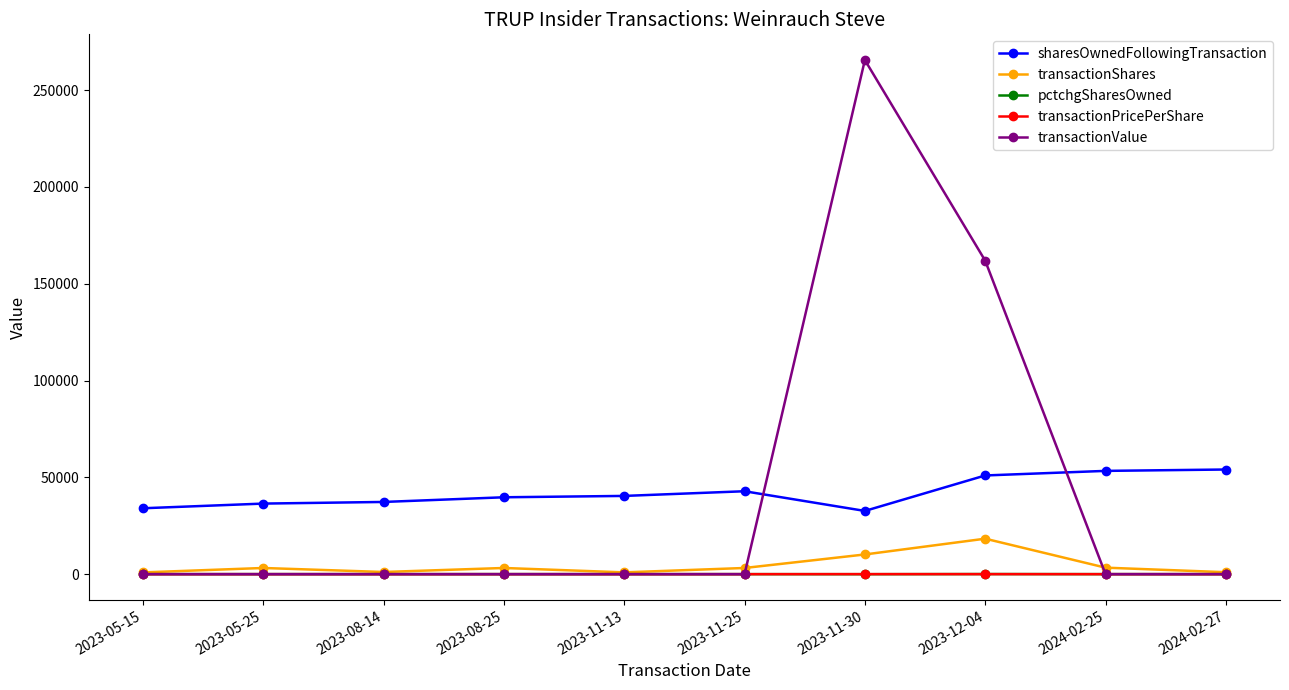

True or false: transactionValue has more than 0 points higher than both neighbors.

True